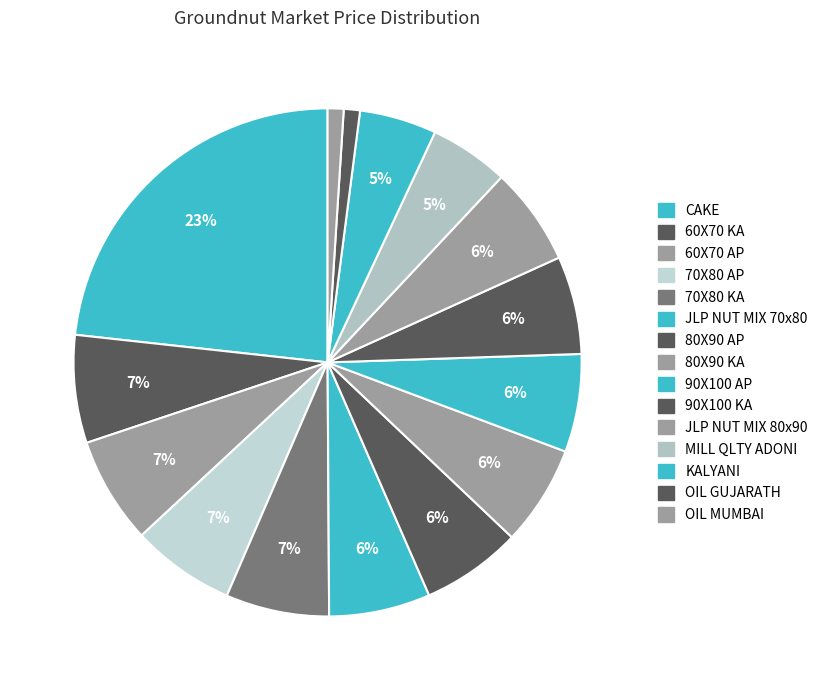

Rank the categories by value from lowest to highest.

OIL MUMBAI, OIL GUJARATH, KALYANI, MILL QLTY ADONI, 90X100 AP, 90X100 KA, JLP NUT MIX 80x90, 80X90 AP, 80X90 KA, JLP NUT MIX 70x80, 70X80 AP, 70X80 KA, 60X70 AP, 60X70 KA, CAKE